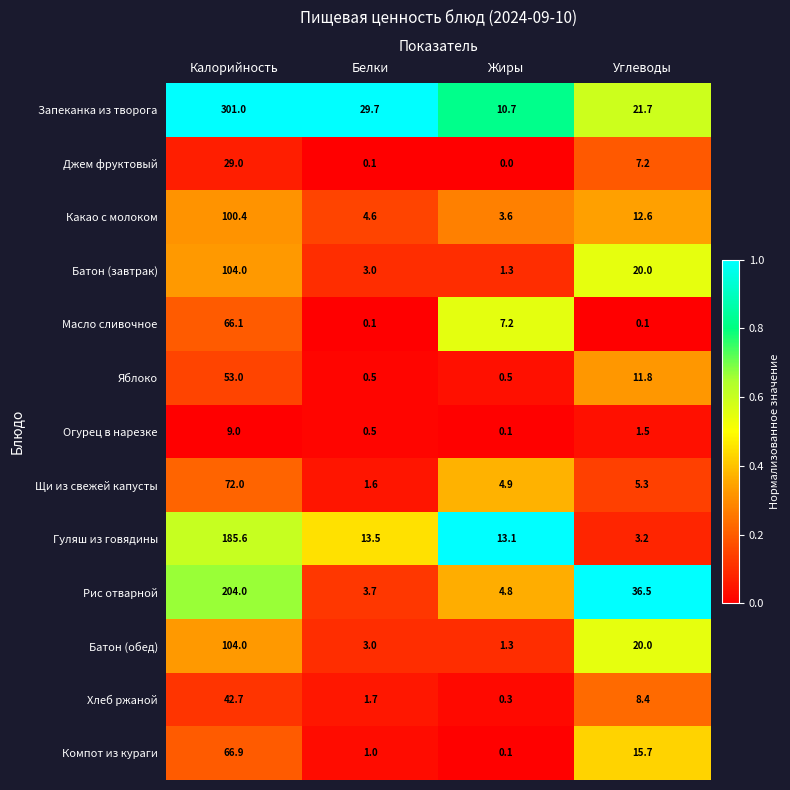

Which series has the largest range (max minus min)?

Запеканка из творога